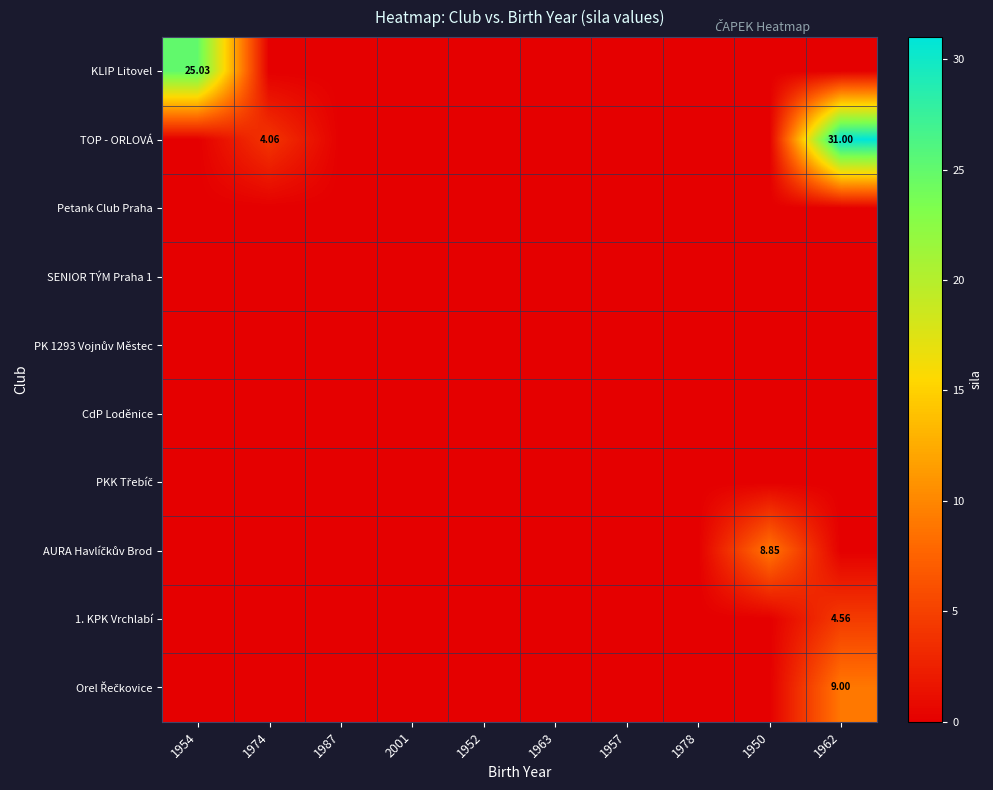

How many series are shown in this chart?

10